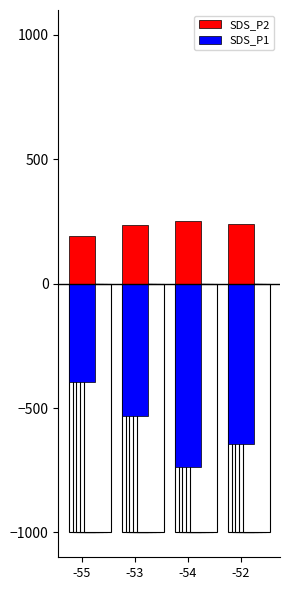

How many data points in SDS_P2 are above 240?

1